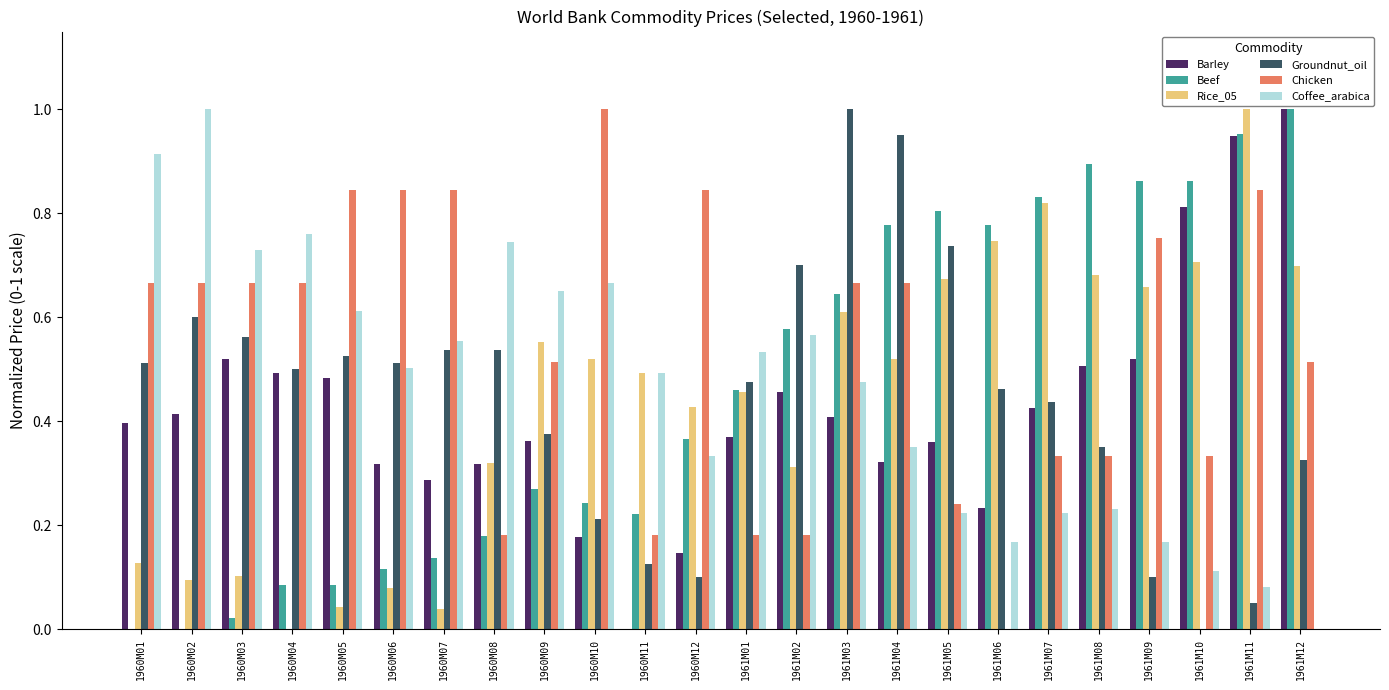

At which category is the sum across all series the highest?

1961M11